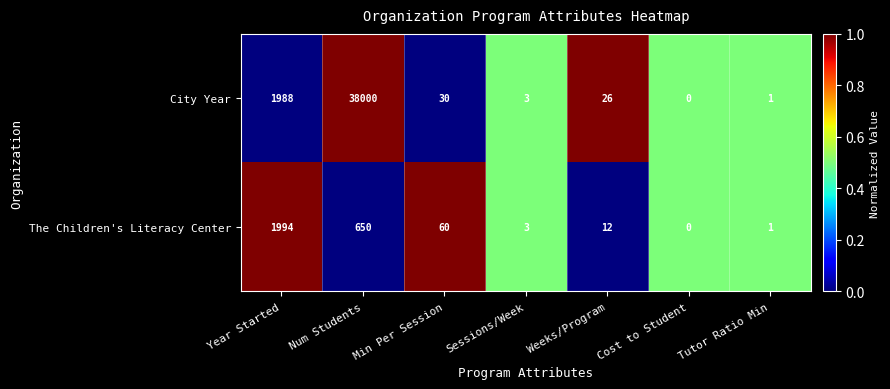

The value of The Children's Literacy Center at Year Started is 1994. True or false?

True